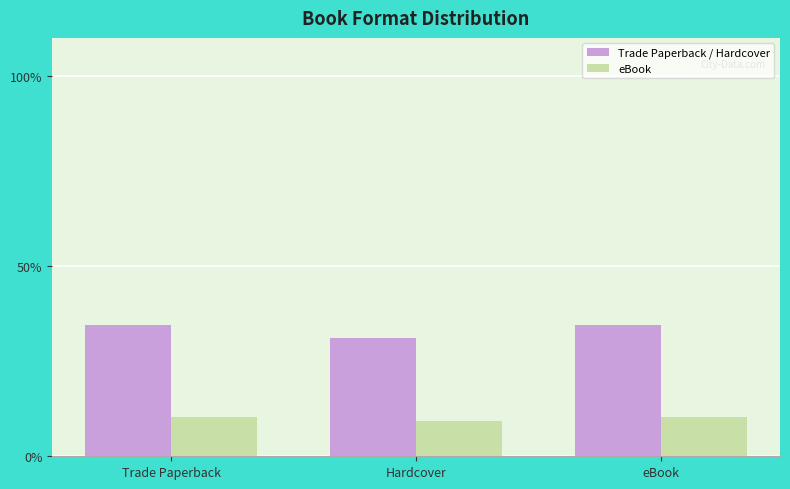

At Trade Paperback, list the series in order from smallest to largest.

eBook, Trade Paperback / Hardcover